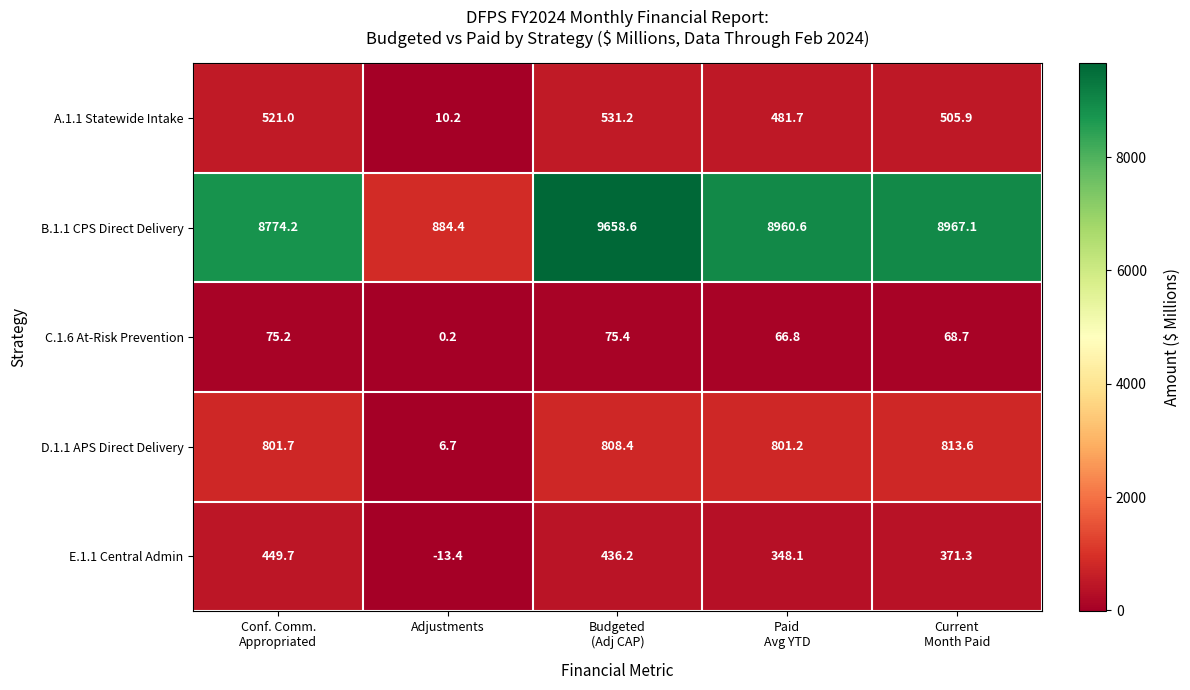

Reading left to right, transcribe all the data shown in this chart.

A.1.1 Statewide Intake: 521.0	10.2	531.2	481.7	505.9
B.1.1 CPS Direct Delivery: 8774.2	884.4	9658.6	8960.6	8967.1
C.1.6 At-Risk Prevention: 75.2	0.2	75.4	66.8	68.7
D.1.1 APS Direct Delivery: 801.7	6.7	808.4	801.2	813.6
E.1.1 Central Admin: 449.7	-13.4	436.2	348.1	371.3